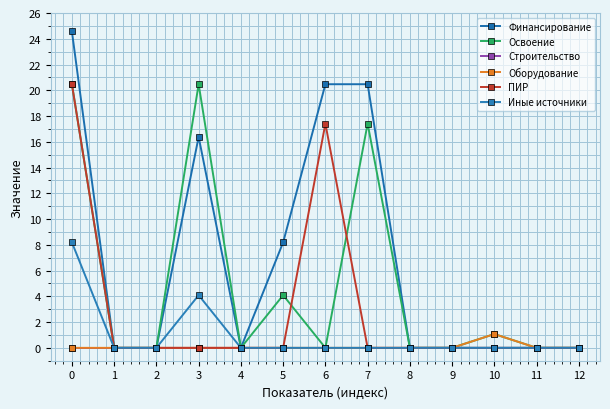

Is this an area chart (filled region under the line)?

No